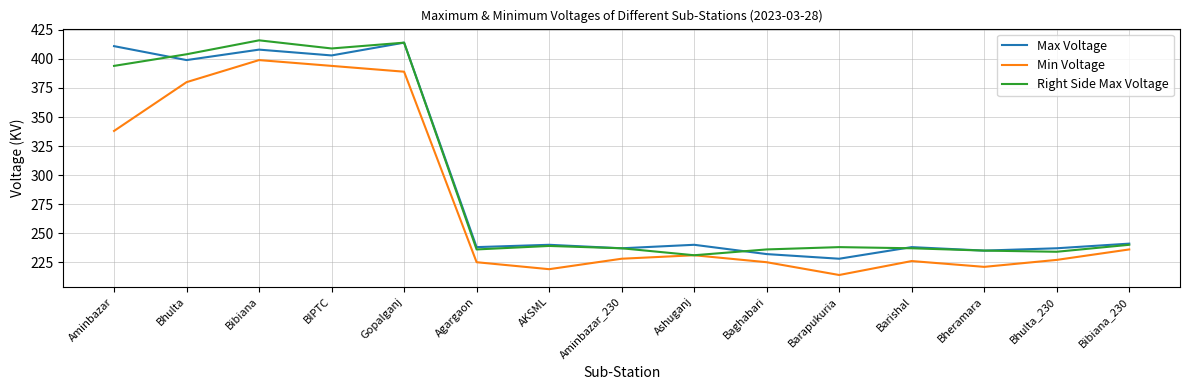

What are all the series names shown in the legend?

Max Voltage, Min Voltage, Right Side Max Voltage